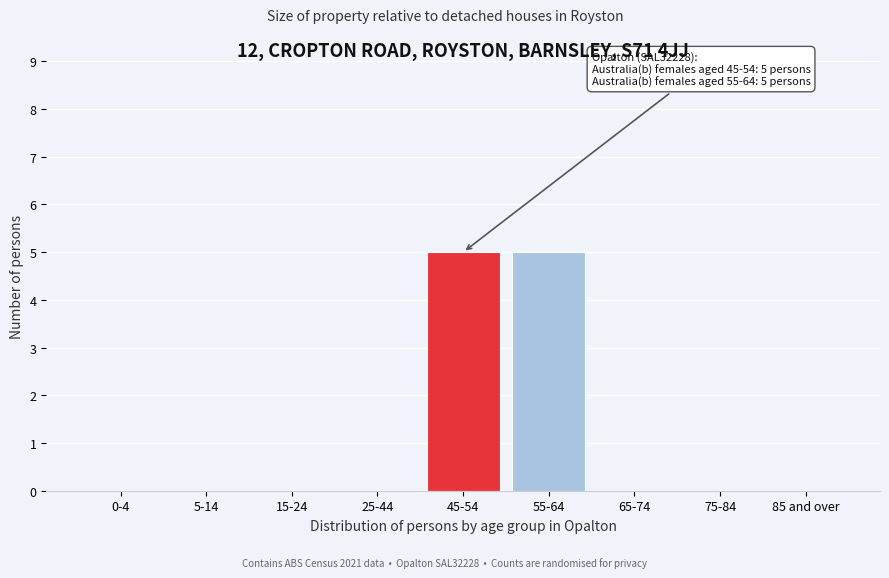

Reading left to right, transcribe all the data shown in this chart.

0-4=0	5-14=0	15-24=0	25-44=0	45-54=5	55-64=5	65-74=0	75-84=0	85 and over=0